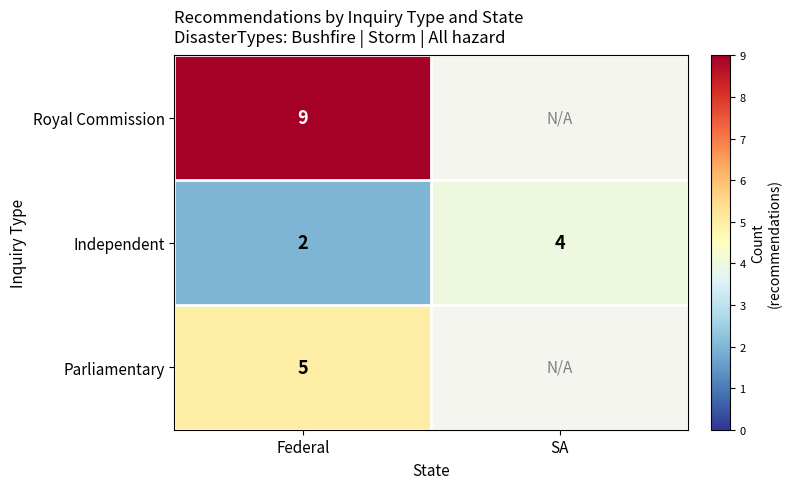

What is the average value of the Independent series?

3